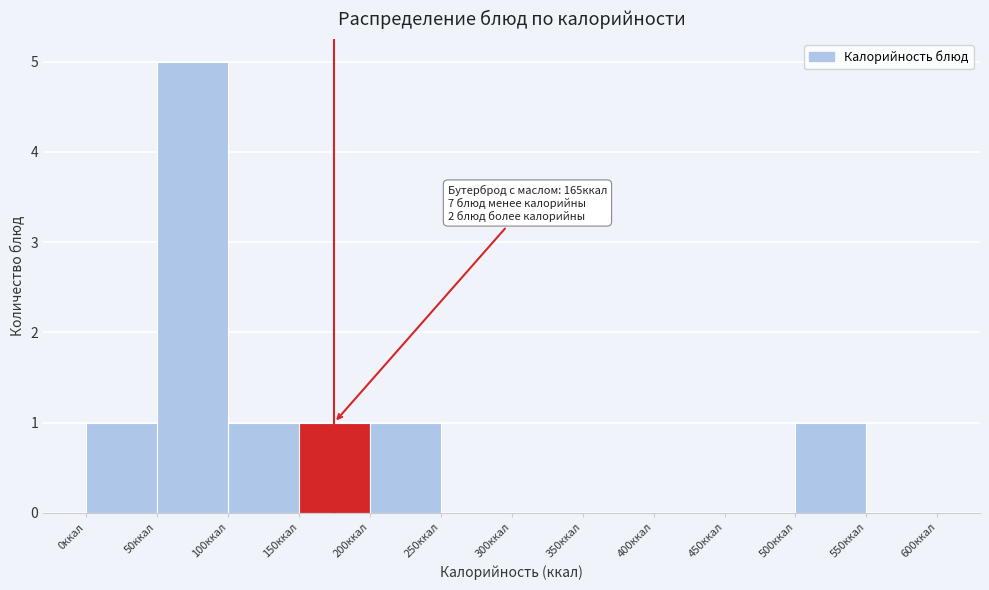

Which range on the x-axis has the tallest bar?

50 to 100